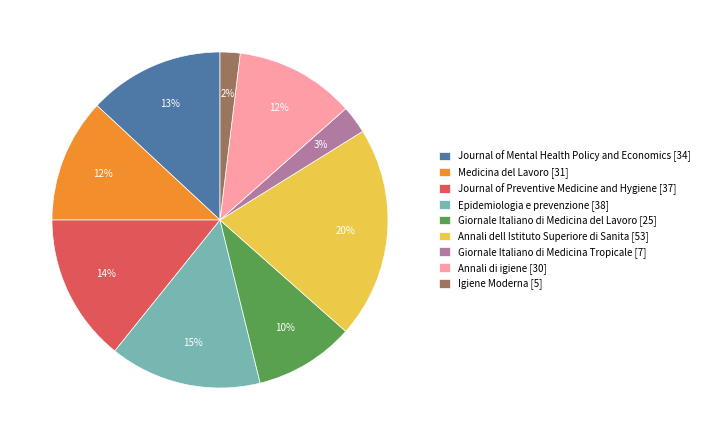

To the nearest percent, what is the combined percentage of Giornale Italiano di Medicina del Lavoro and Igiene Moderna?

12%